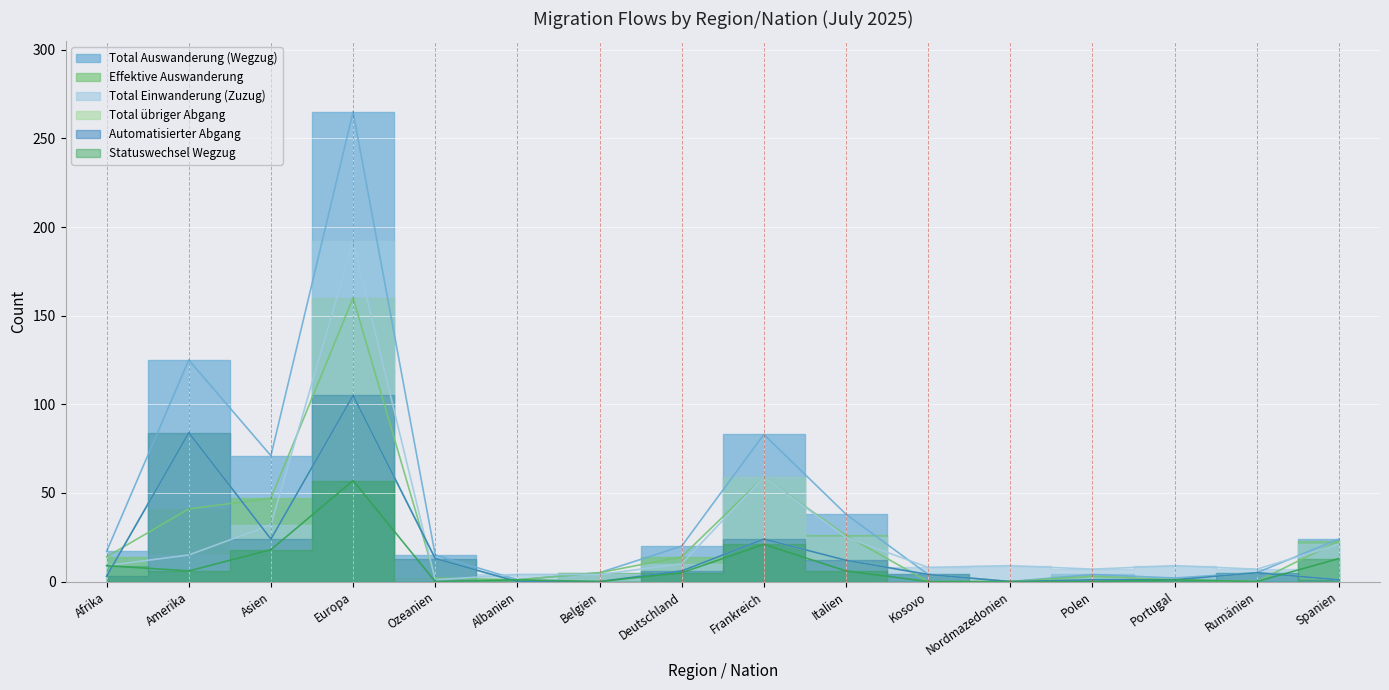

At which label does Statuswechsel Wegzug first exceed 5?

Afrika